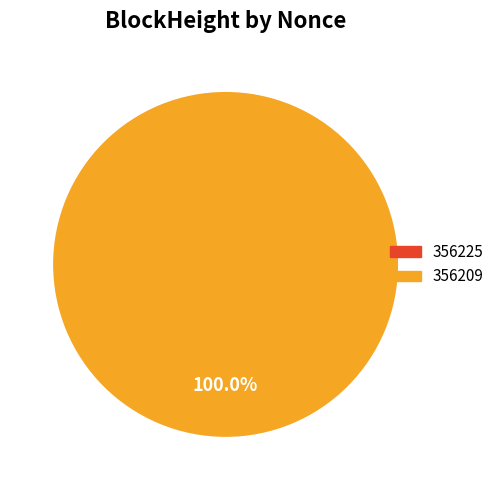

Is it true that 356209 is 89% of the pie?

False